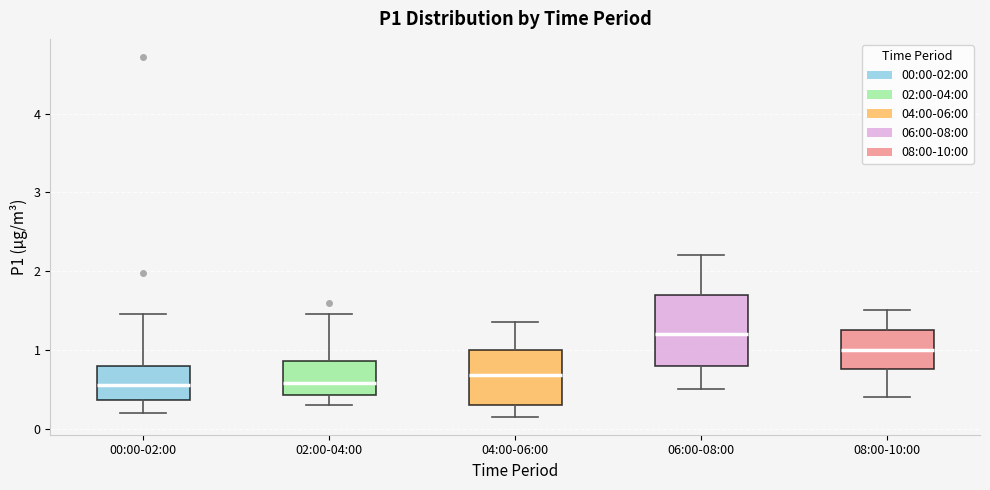

Where is the upper edge of the box for 04:00-06:00 on the y-axis? The values are not printed on the chart, so give them approximately, as read against the axis.

1.0